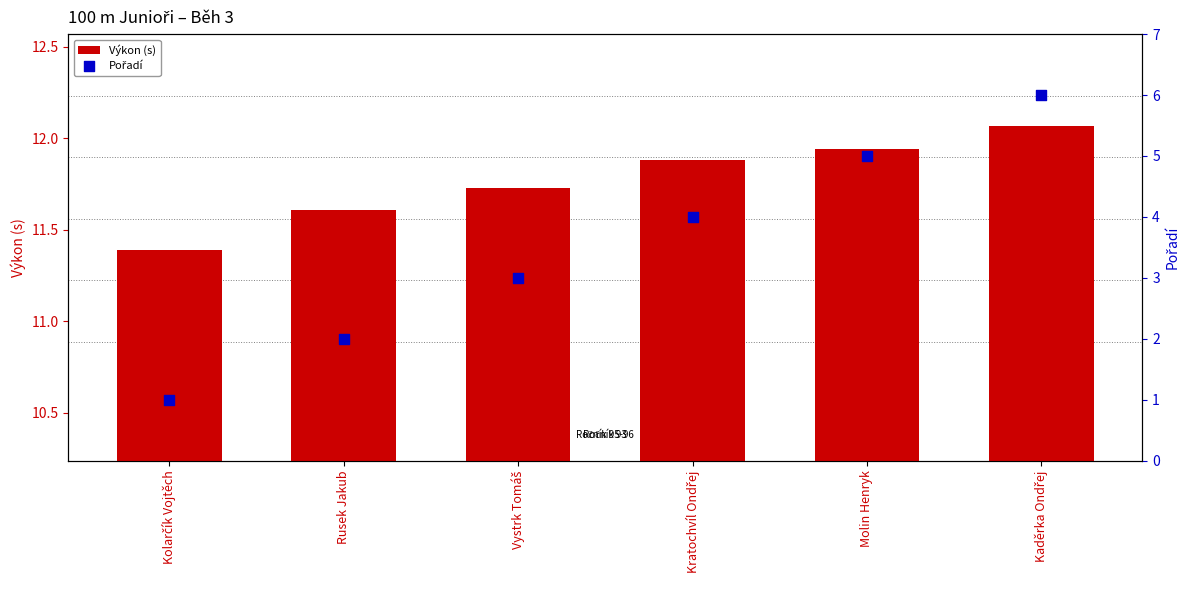

Which series reaches the maximum Y coordinate?

Výkon (s)